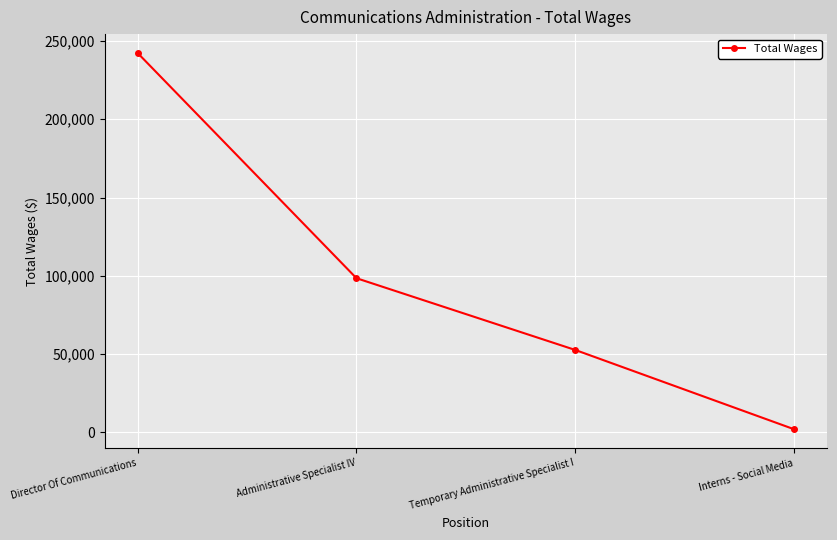

What is the minimum value shown in the chart?

1996